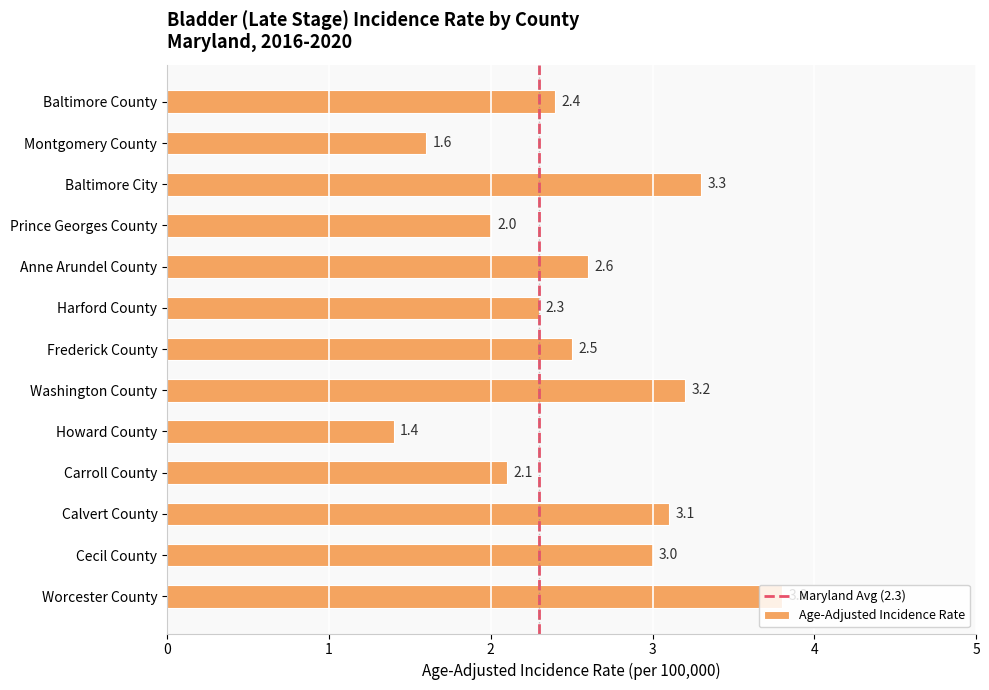

What is the change in value from Prince Georges County to Worcester County?

+1.8